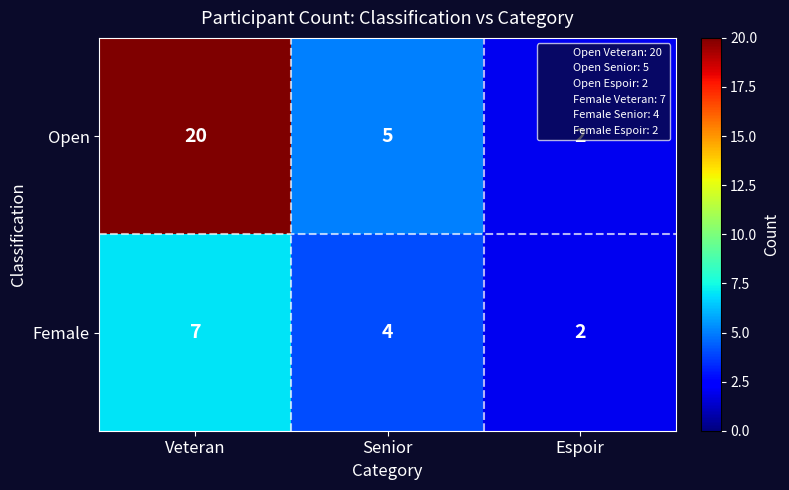

What is the difference between the maximum and minimum values in the Open series?

18